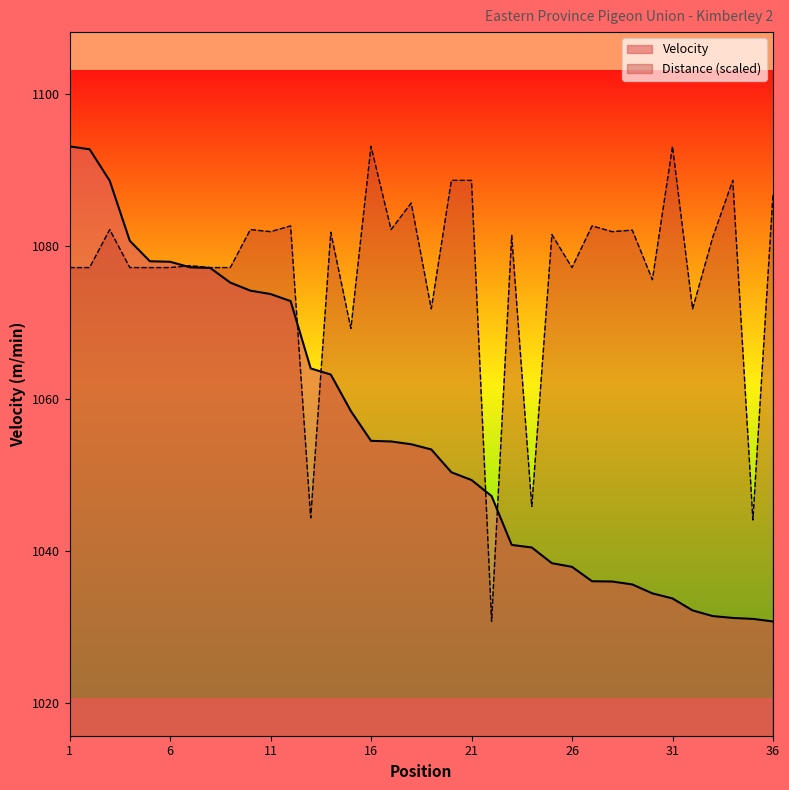

At which label is Velocity closest to 1061?

14